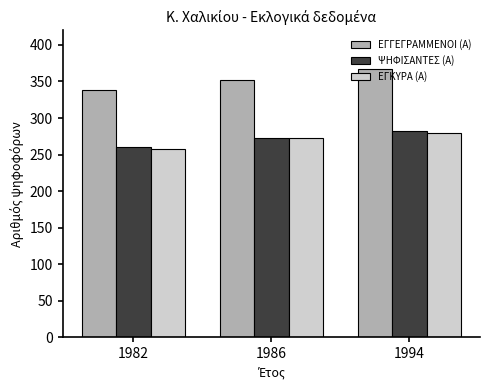

How many data points in ΕΓΚΥΡΑ (Α) are less than 272?

1